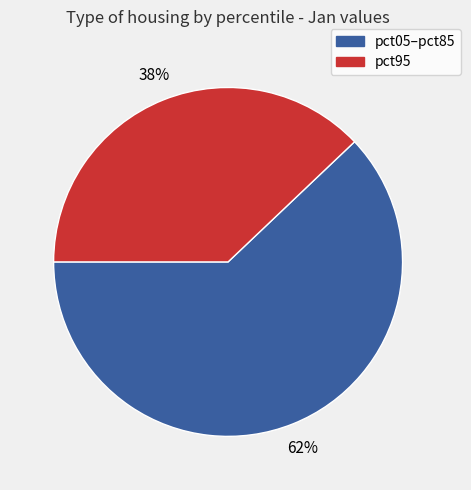

To the nearest percent, what is the difference between the largest and smallest slice percentages?

24%